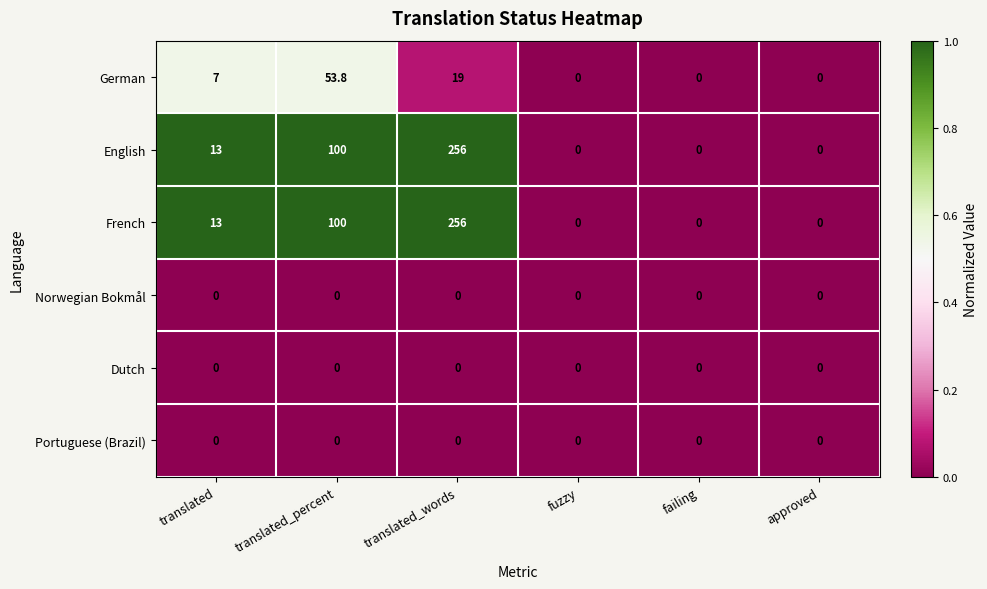

What is the spread (max minus min) of values at translated_words?

256.0